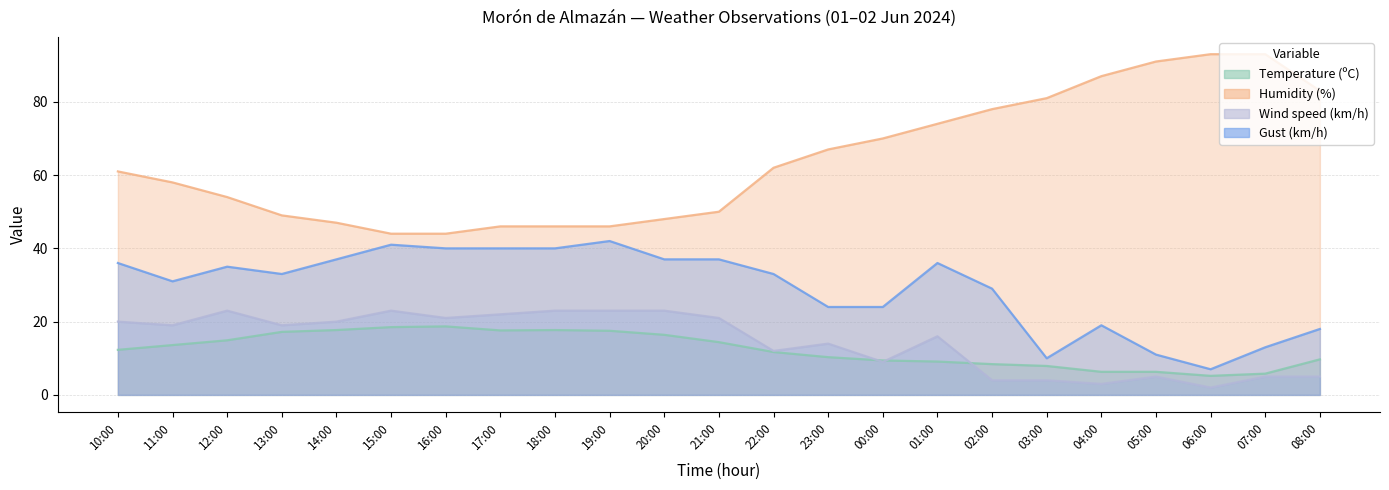

Is it true that Wind speed (km/h) equals 1.1 at 02:00?

False